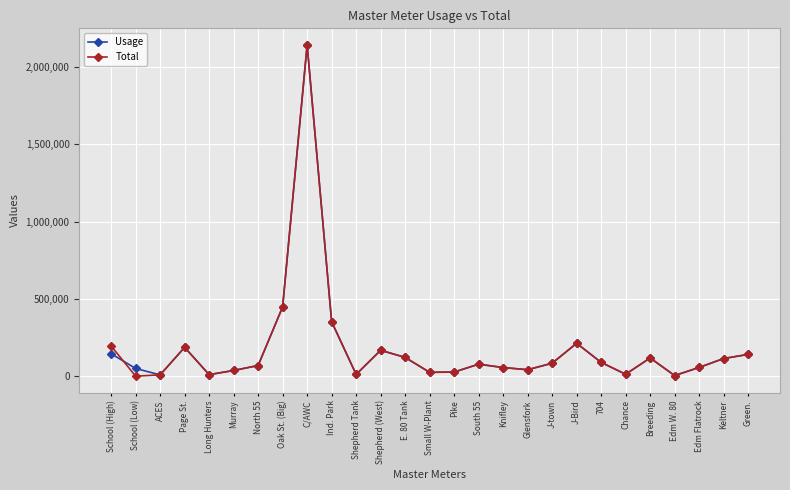

Is it true that Usage equals 2143000 at C/AWC?

True